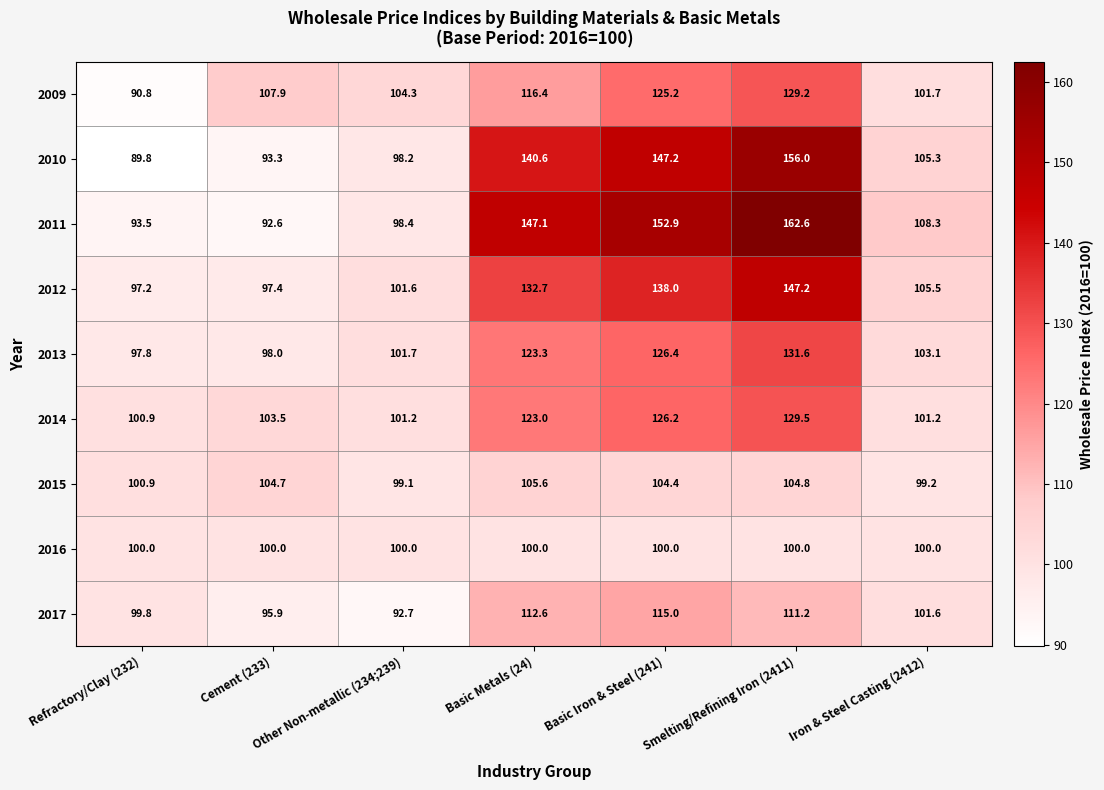

What is the difference between the highest and lowest values at Basic Metals (24)?

47.1